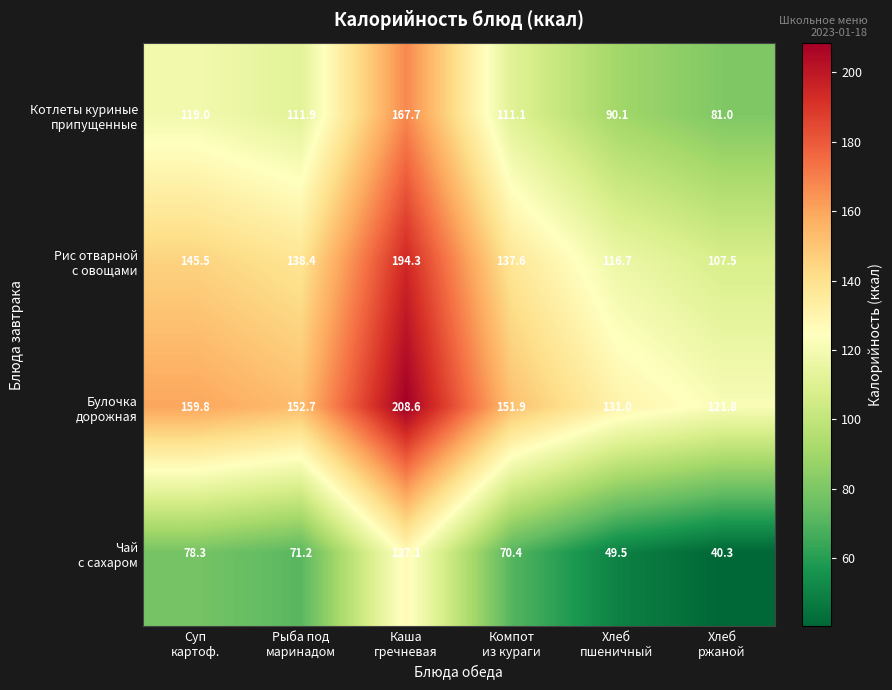

What is the smallest value displayed?

40.3